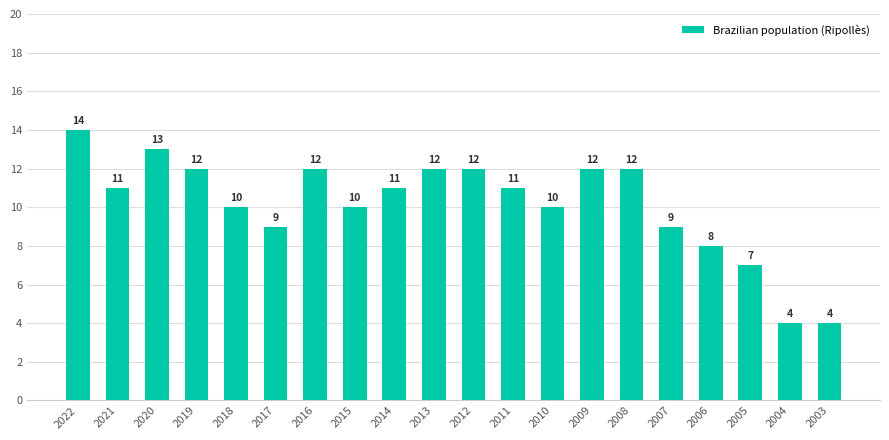

What is the value of the 3rd bar from the left?

13